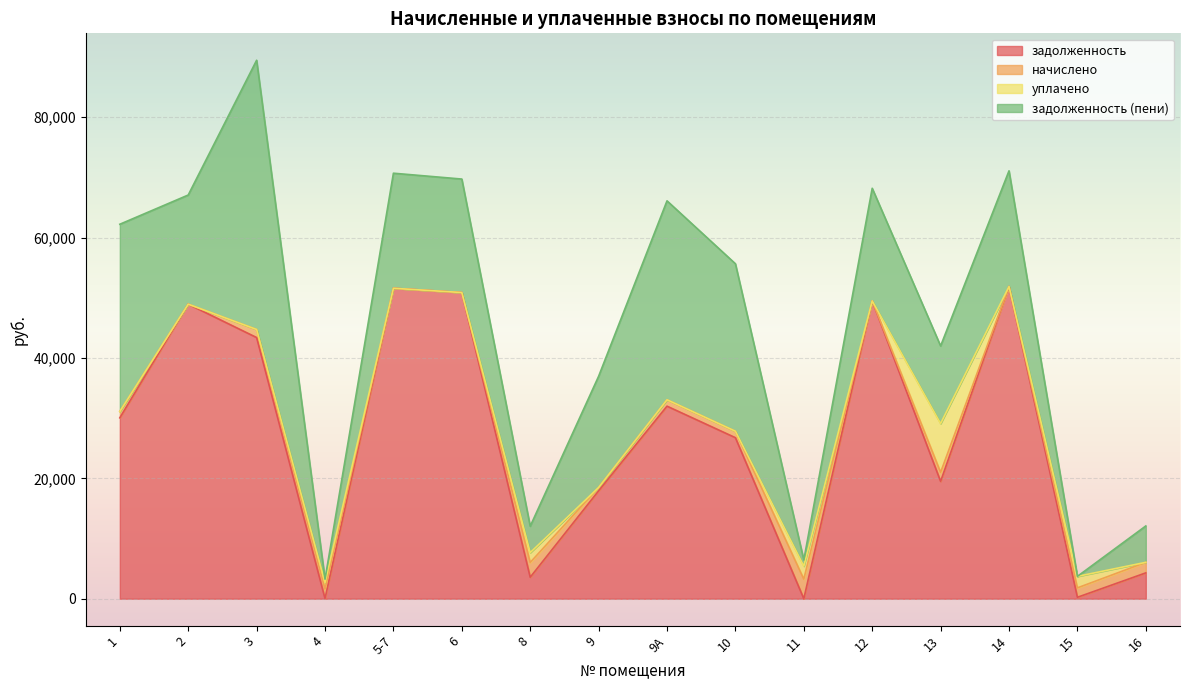

What is the sum of the задолженность values at 3 and 14?

95263.3